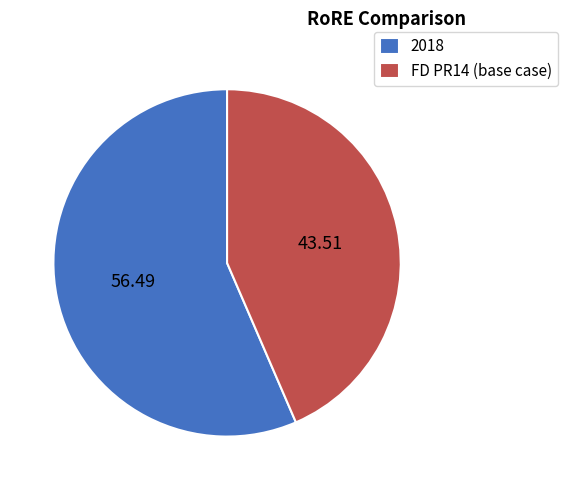

Is the sum of FD PR14 (base case) and 2018 greater than half?

Yes